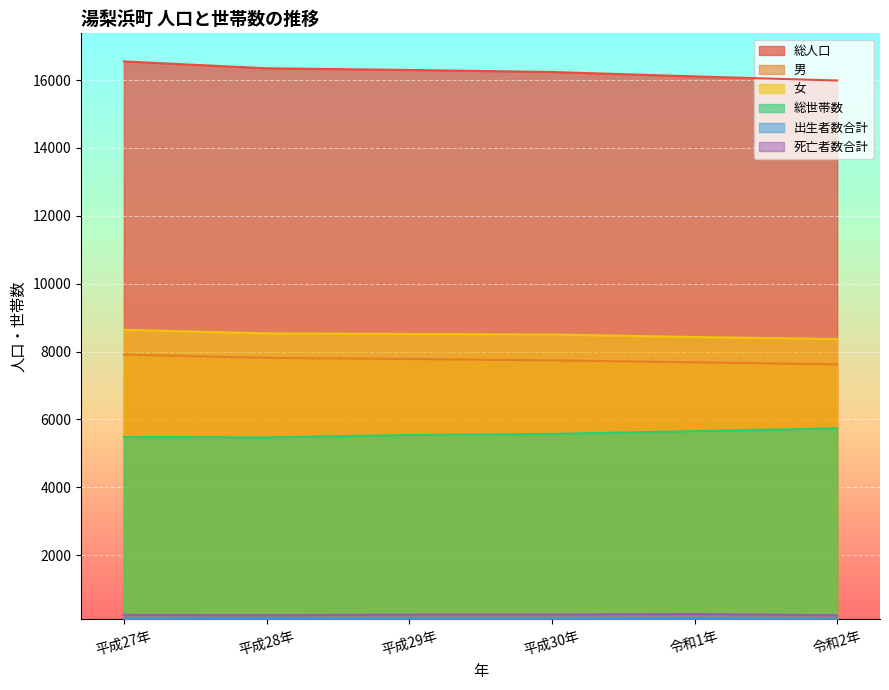

Count the number of data series in this chart.

6